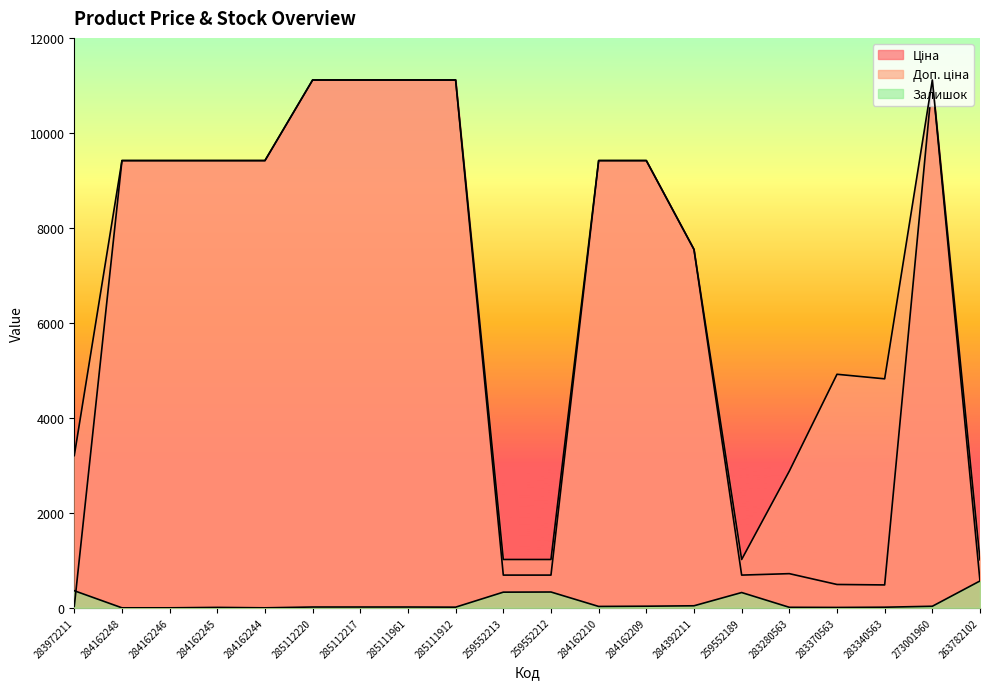

List the labels in order of Залишок value, smallest first.

284162248, 284162246, 284162244, 283370563, 284162245, 283280563, 283340563, 285111912, 285112220, 285112217, 285111961, 284162210, 273001960, 284162209, 284392211, 259552189, 259552213, 259552212, 283972211, 263782102